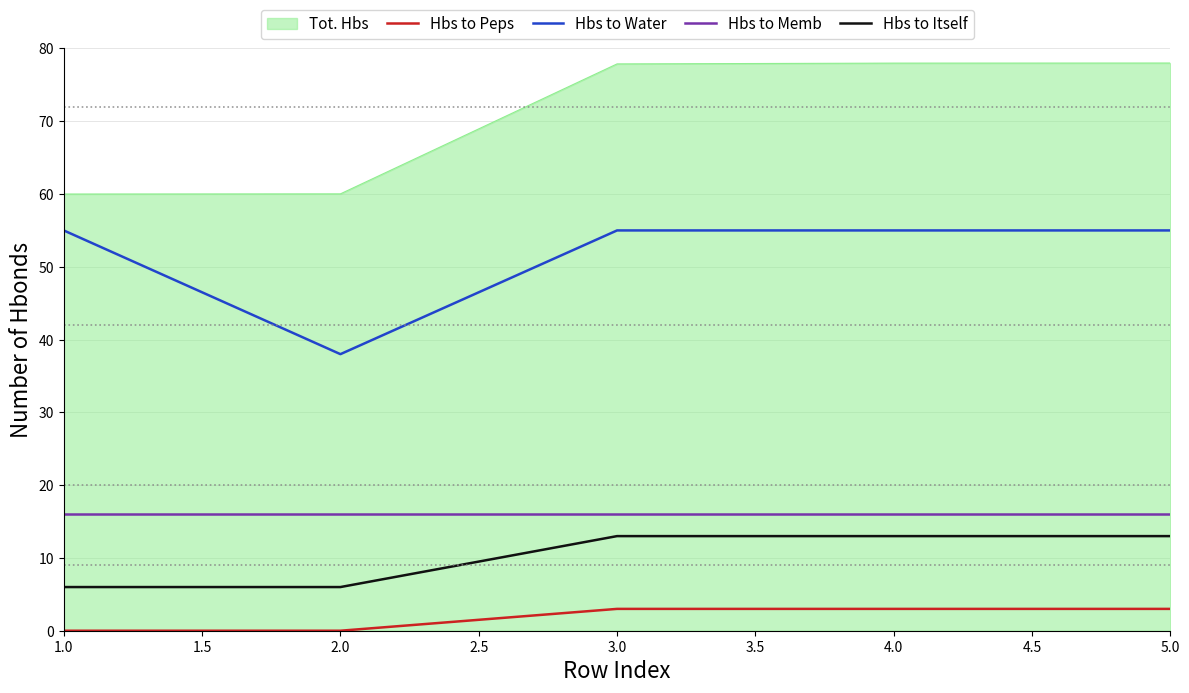

List the series in order of their peak value, highest first.

Tot. Hbs, Hbs to Water, Hbs to Memb, Hbs to Itself, Hbs to Peps